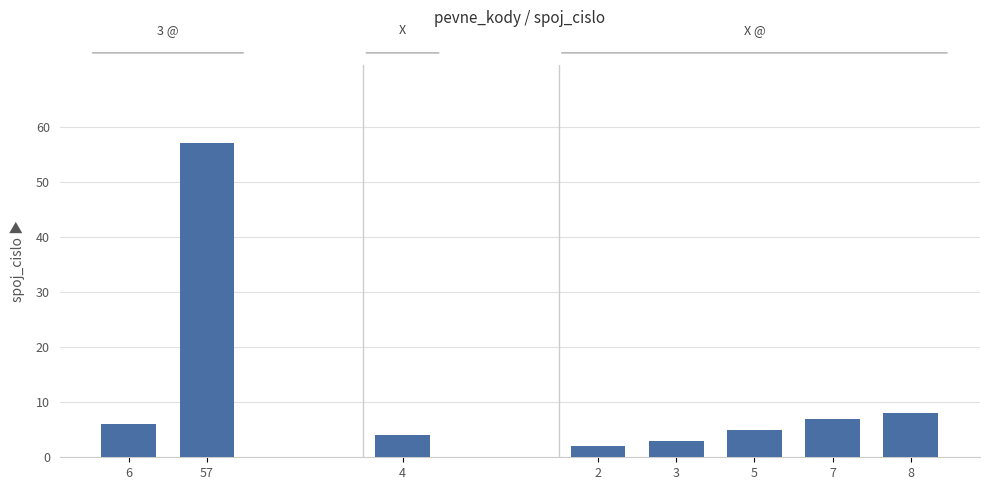

List the labels in order of value, largest first.

57, 8, 7, 6, 5, 4, 3, 2